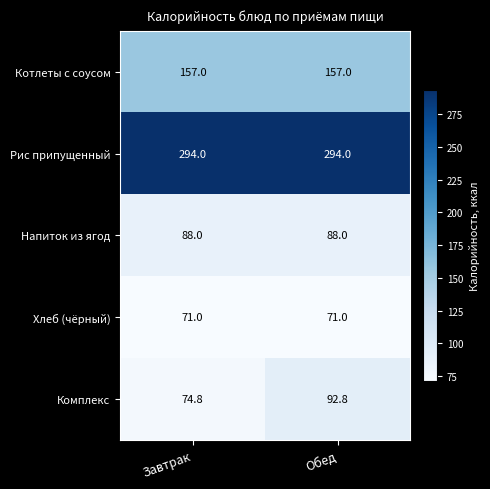

The Рис припущенный series shows 294.0 at Обед. True or false?

True